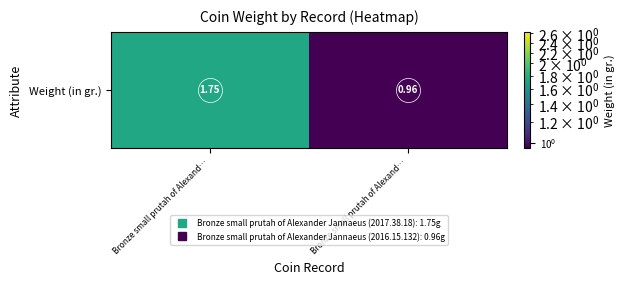

How many values exceed 1?

1